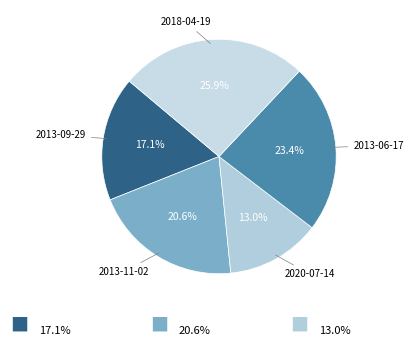

True or false: 2013-11-02 accounts for 21% of the total.

True